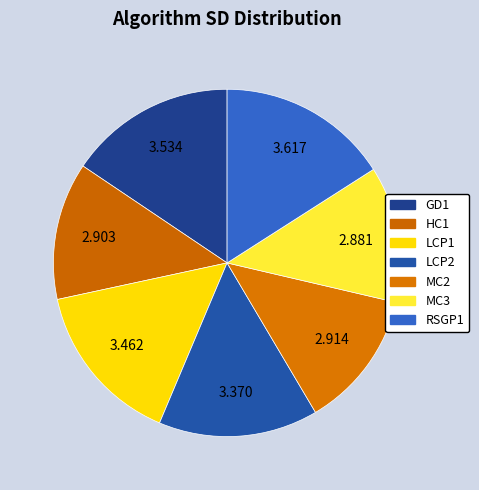

True or false: RSGP1 accounts for 16% of the total.

True